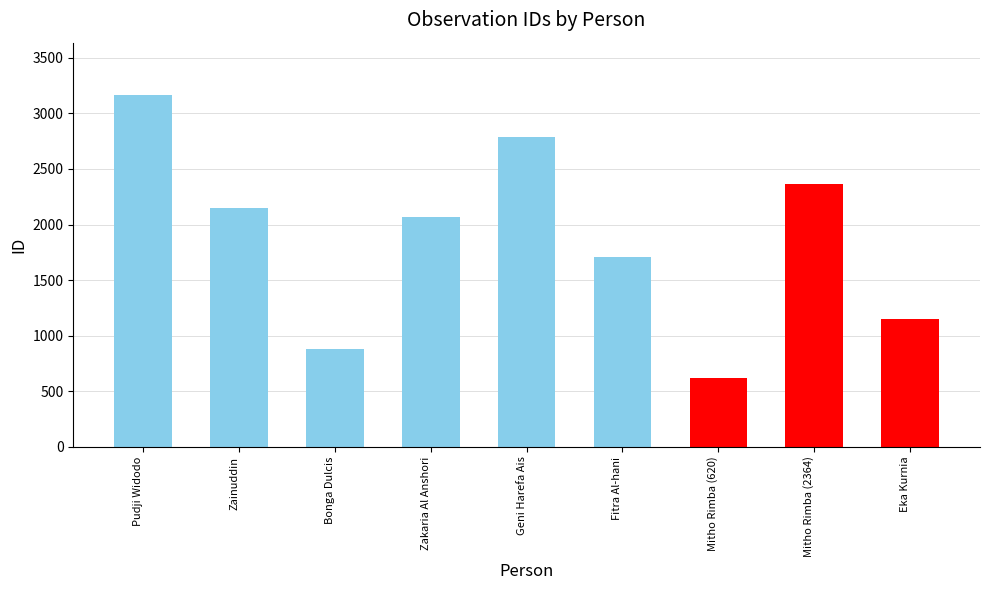

The chart shows a value of 2153 at Zainuddin. True or false?

True